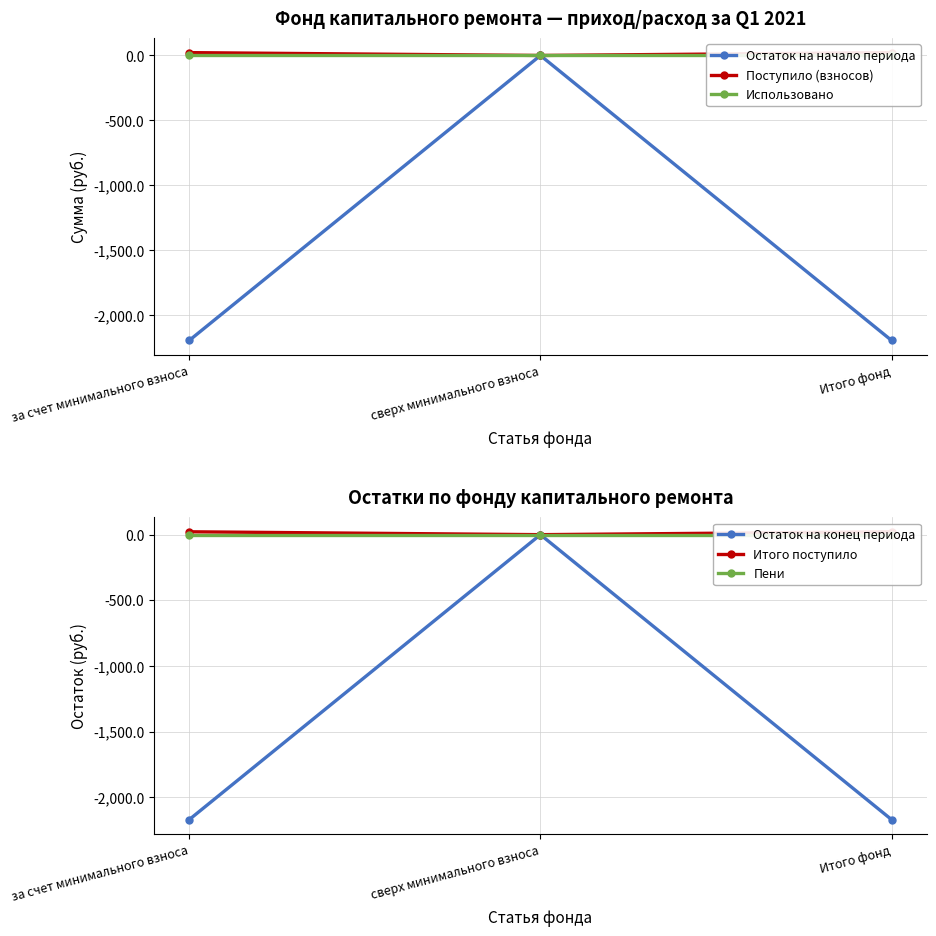

What is the average value of the Остаток на начало периода series?

-1461.7